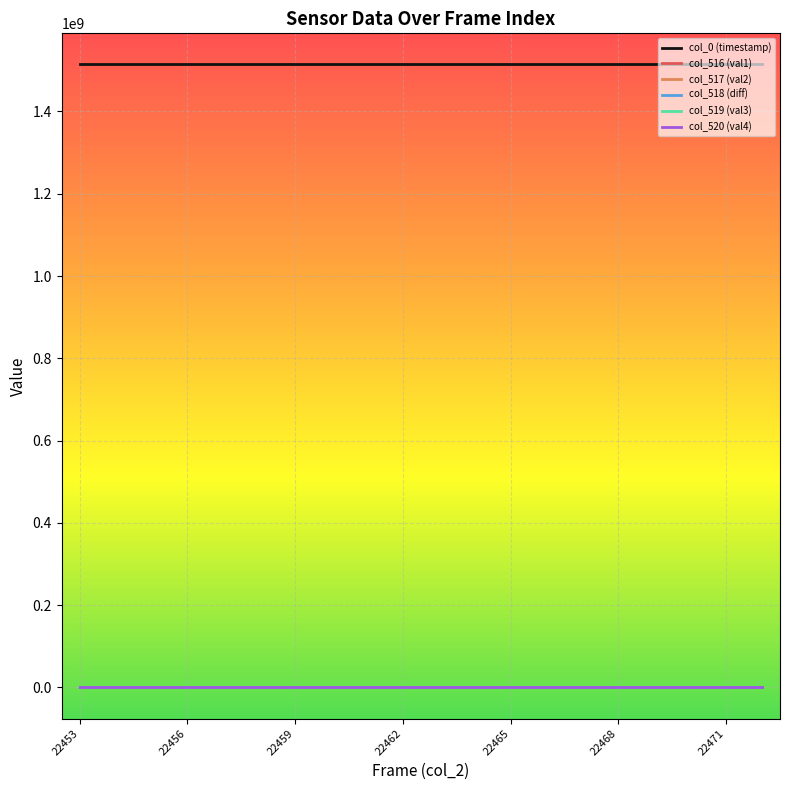

What is the greatest value displayed?

1514250276.0